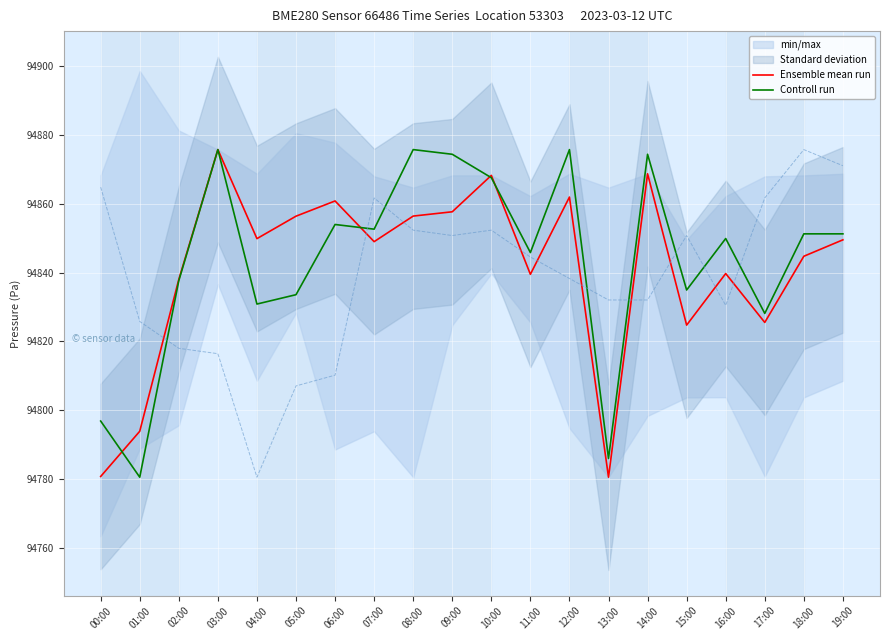

What is the smallest value displayed?

94780.5